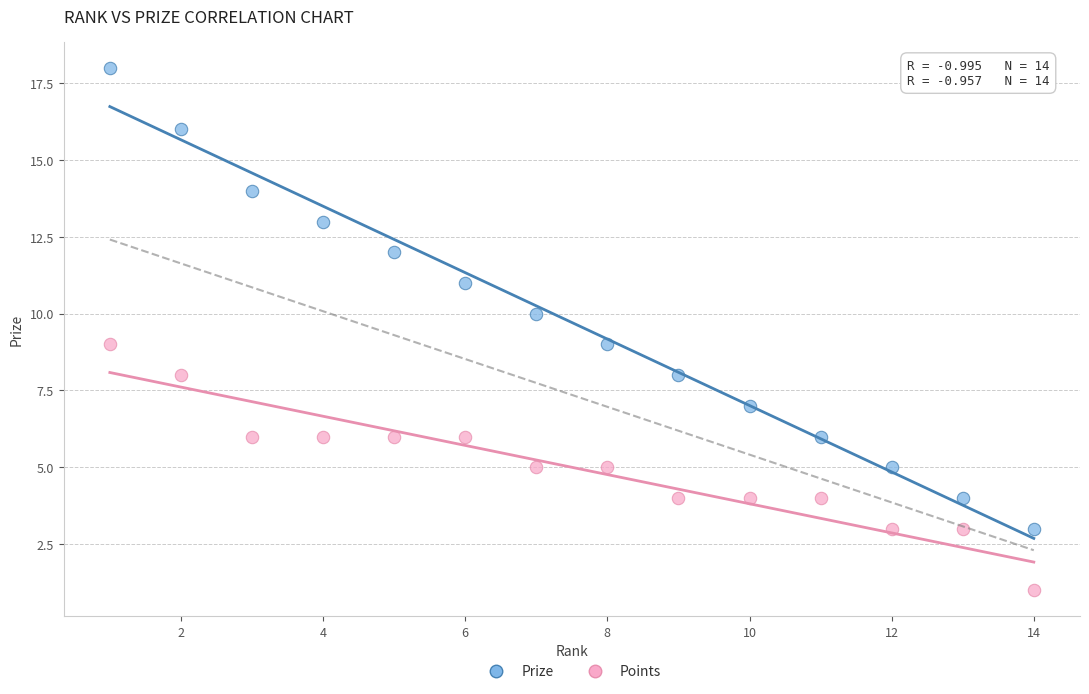

Which series contains the lowest Y value?

Points